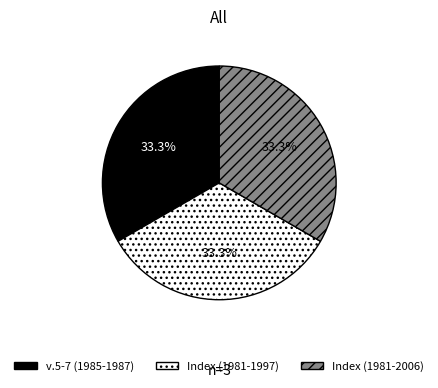

Count the number of slices in the pie.

3